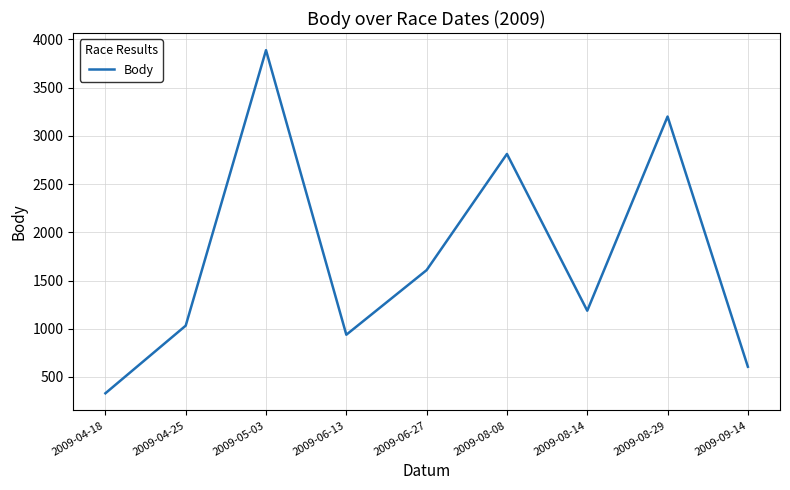

List the labels in order of value, largest first.

2009-05-03, 2009-08-29, 2009-08-08, 2009-06-27, 2009-08-14, 2009-04-25, 2009-06-13, 2009-09-14, 2009-04-18